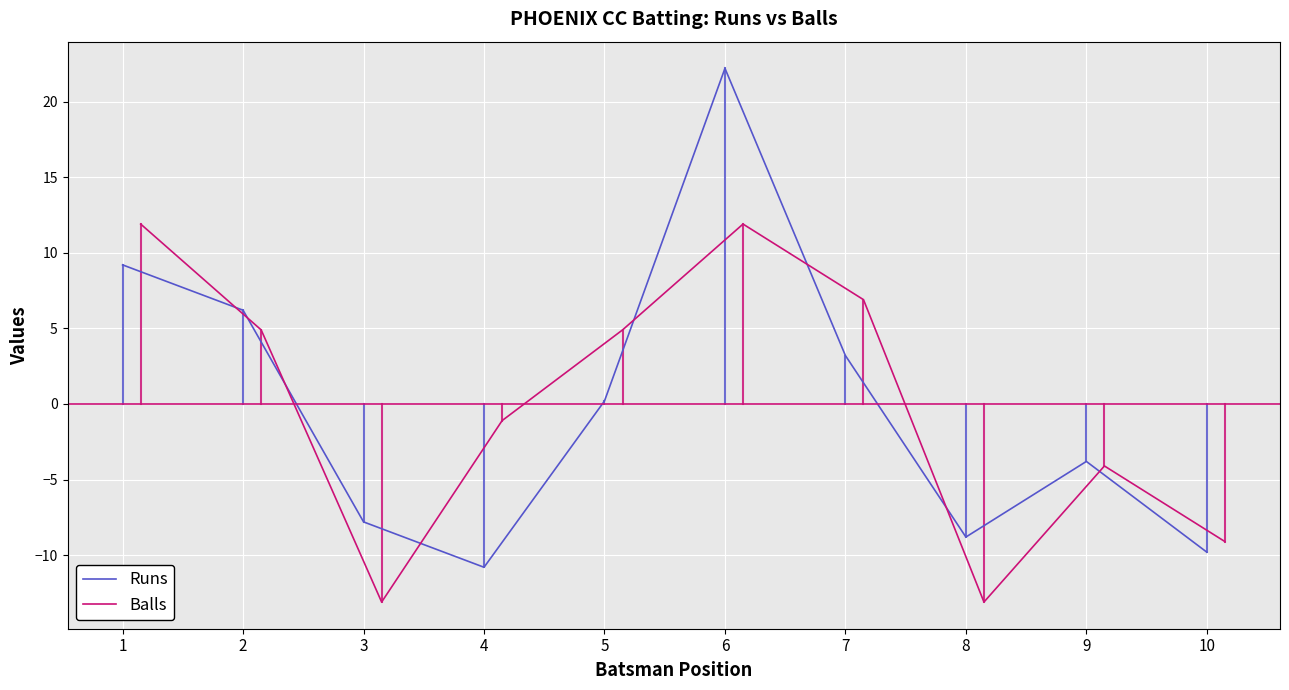

At which label does Runs reach its minimum?

4